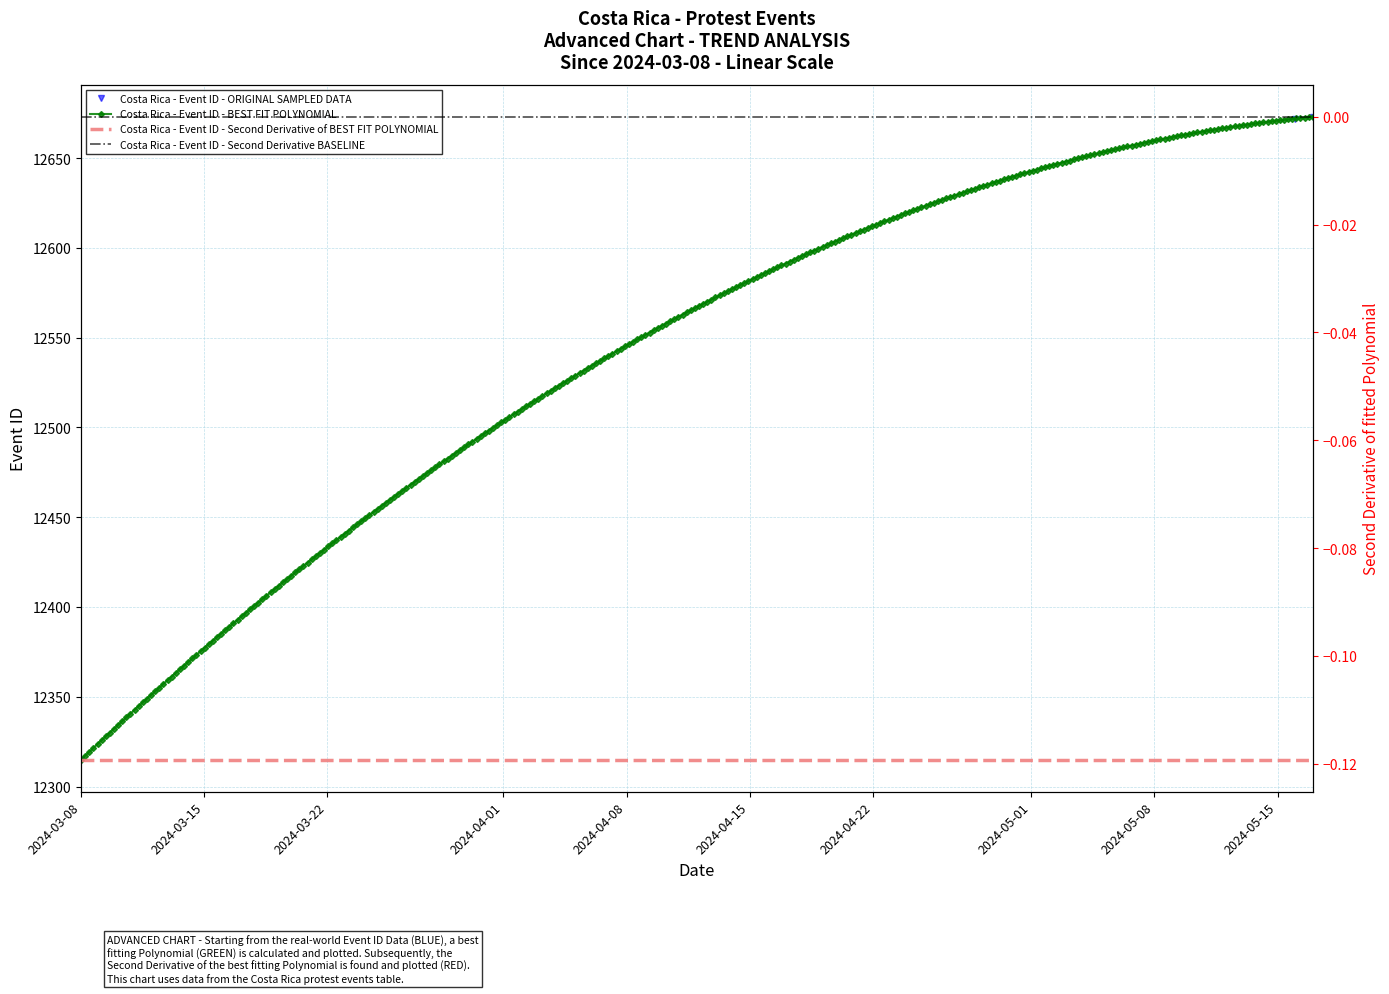

Count the number of values greater than 12672.

1